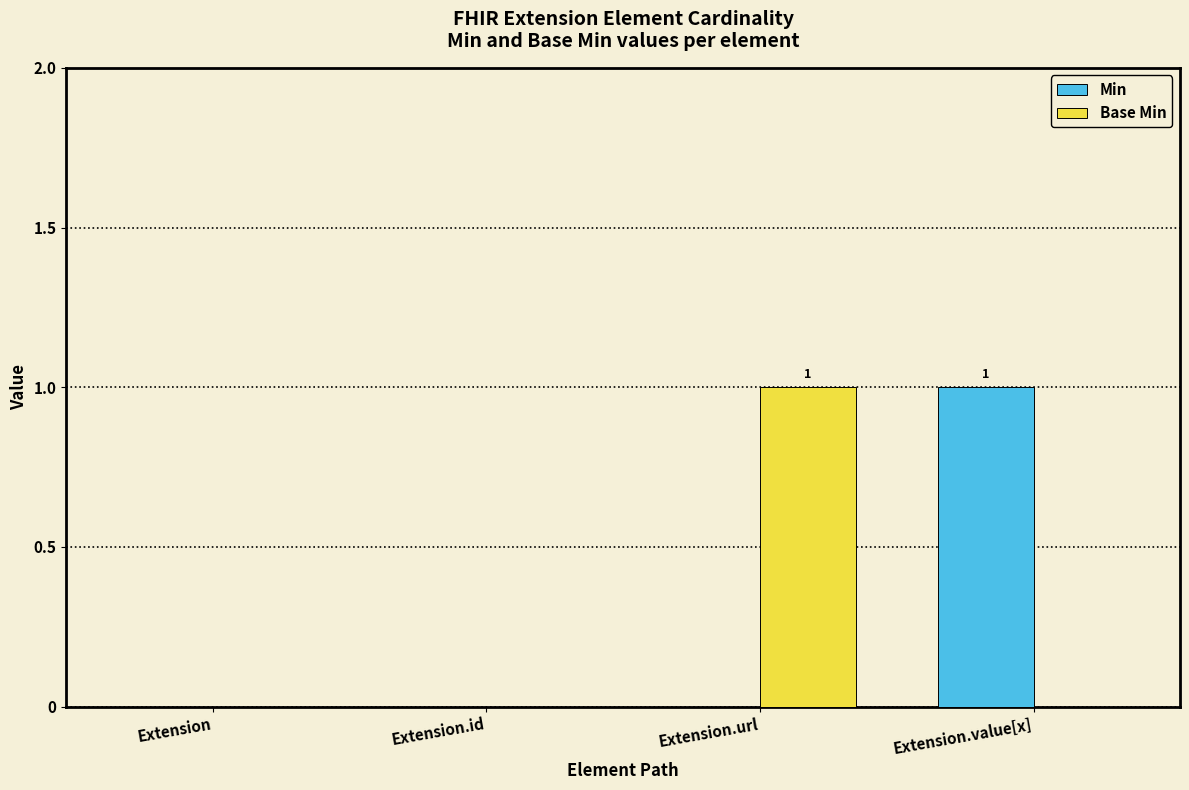

Which category has the highest value in the Base Min series?

Extension.url